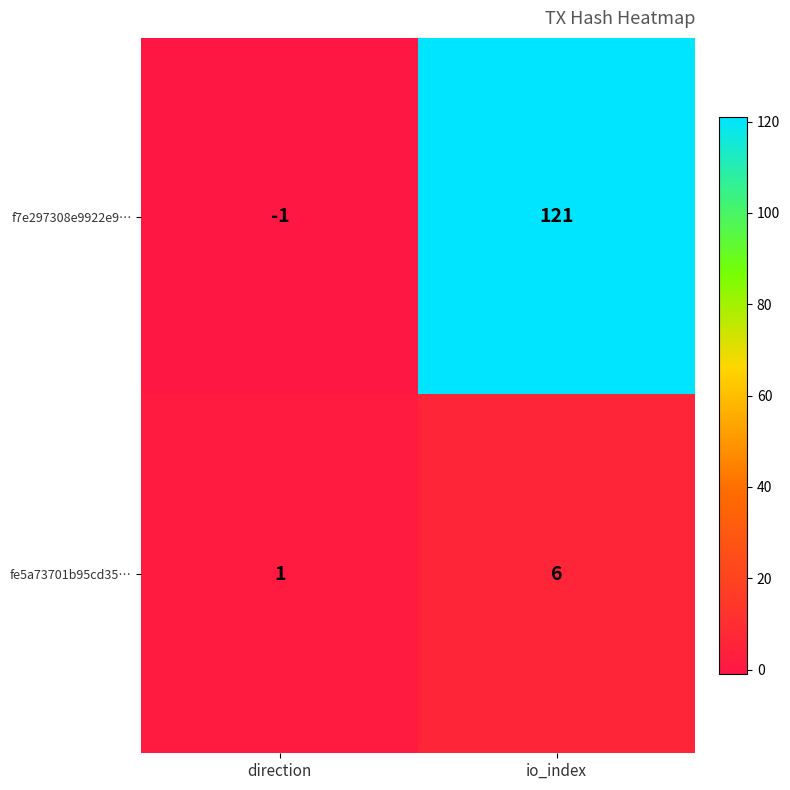

Rank the series at io_index from highest to lowest value.

f7e297308e9922e9…, fe5a73701b95cd35…